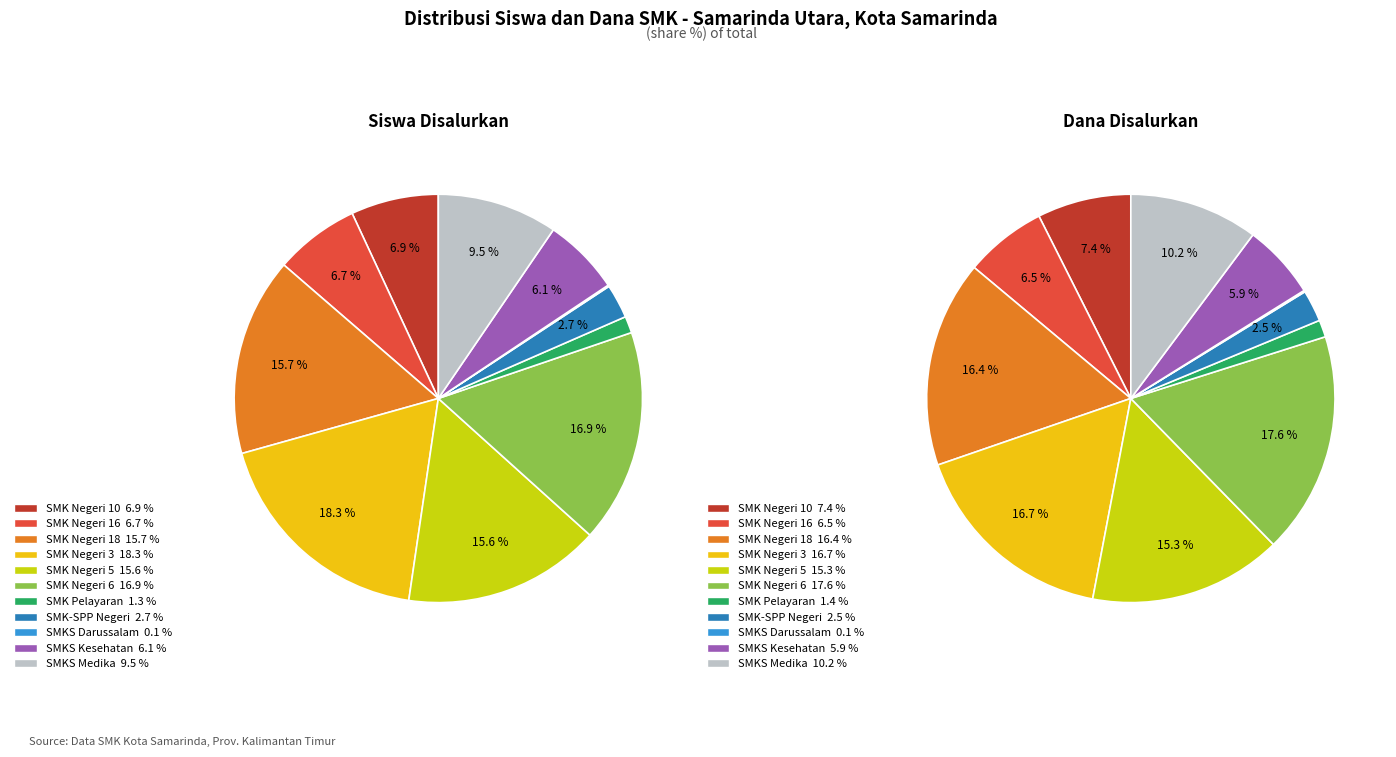

Count the number of slices in the pie.

11